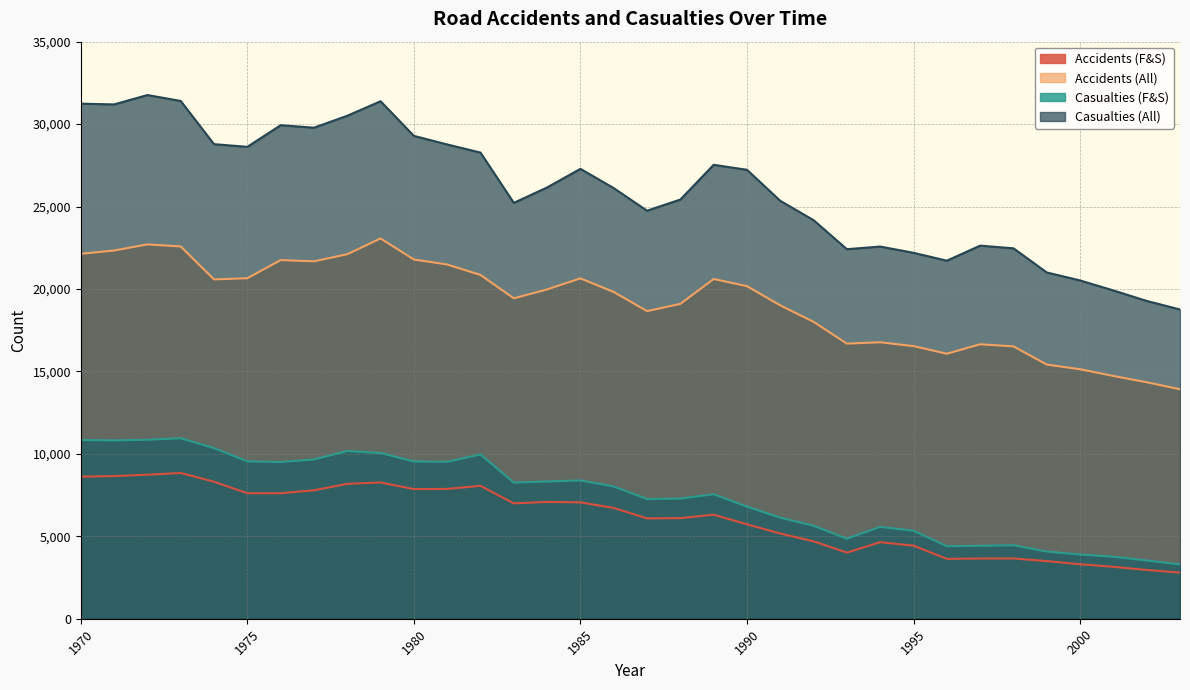

True or false: Accidents (F&S) has more than 0 interior local peaks.

True